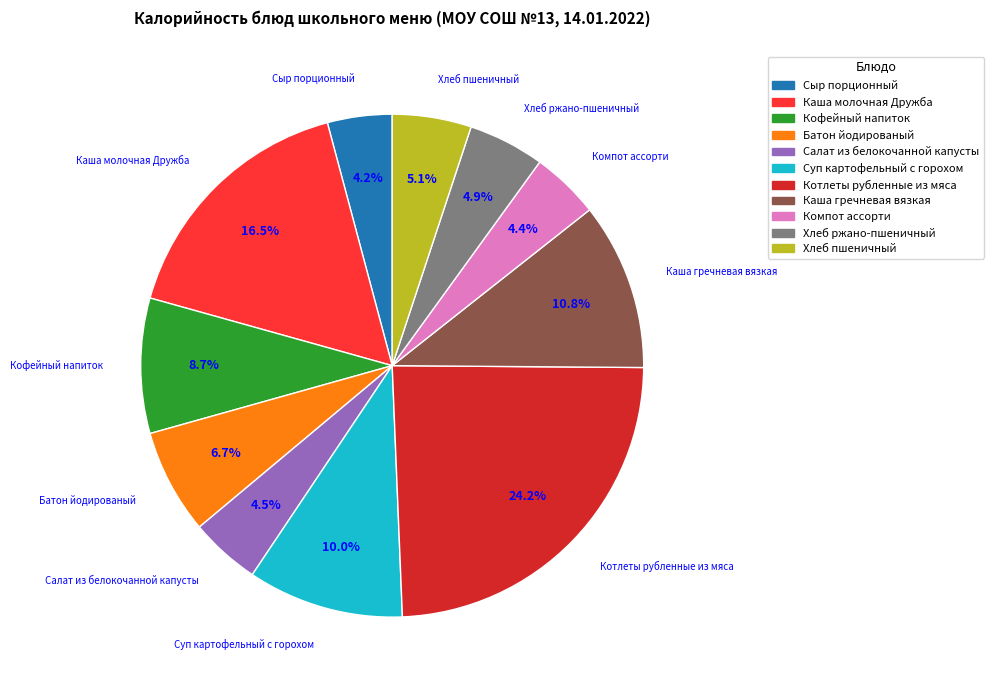

Is it true that Каша гречневая вязкая is 1% of the pie?

False